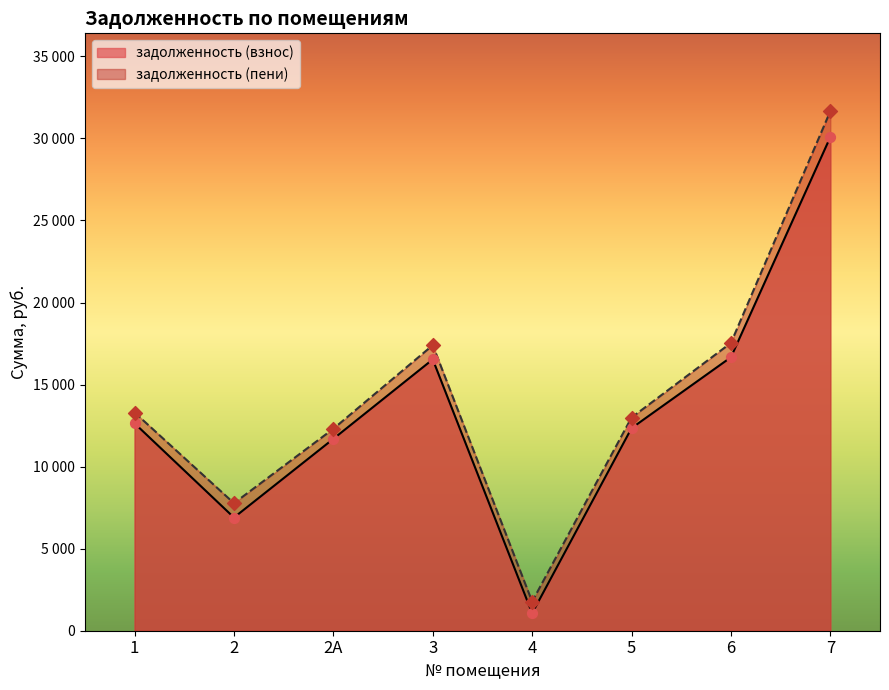

Which series reaches the maximum Y coordinate?

задолженность (пени)